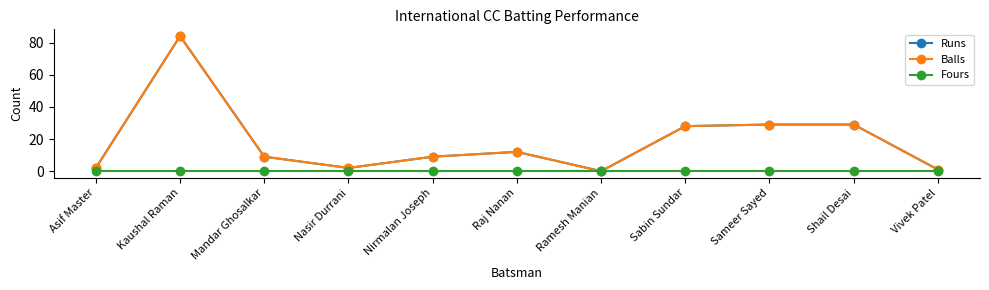

List the labels in order of Balls value, largest first.

Kaushal Raman, Sameer Sayed, Shail Desai, Sabin Sundar, Raj Nanan, Mandar Ghosalkar, Nirmalan Joseph, Asif Master, Nasir Durrani, Vivek Patel, Ramesh Manian